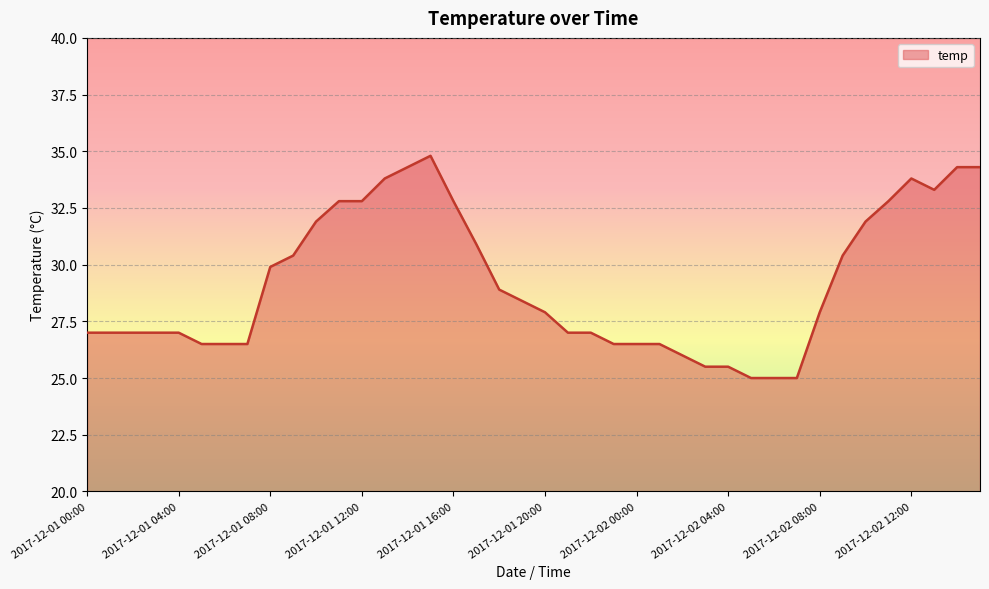

What is the difference between the maximum and minimum values?

9.8